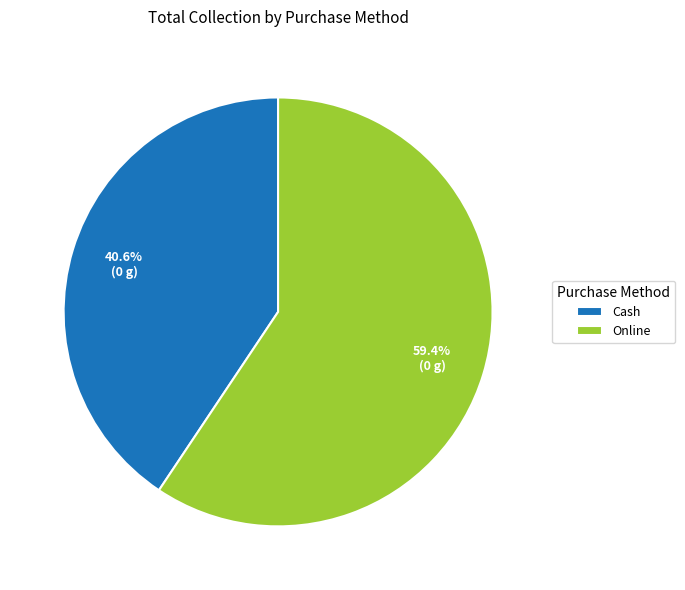

Rank the categories by value from highest to lowest.

Online, Cash